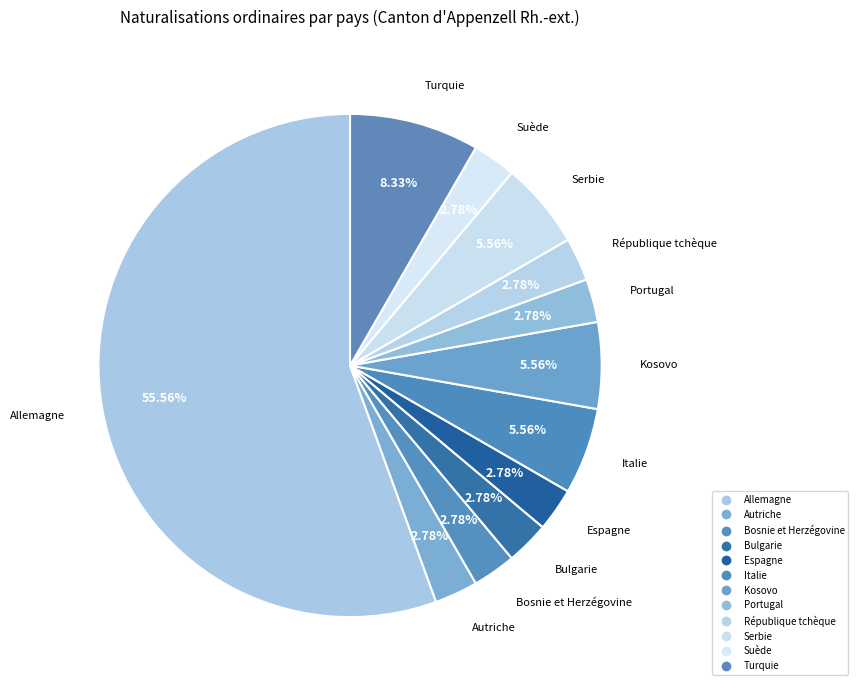

Combined, do Italie and Portugal account for over 50%?

No